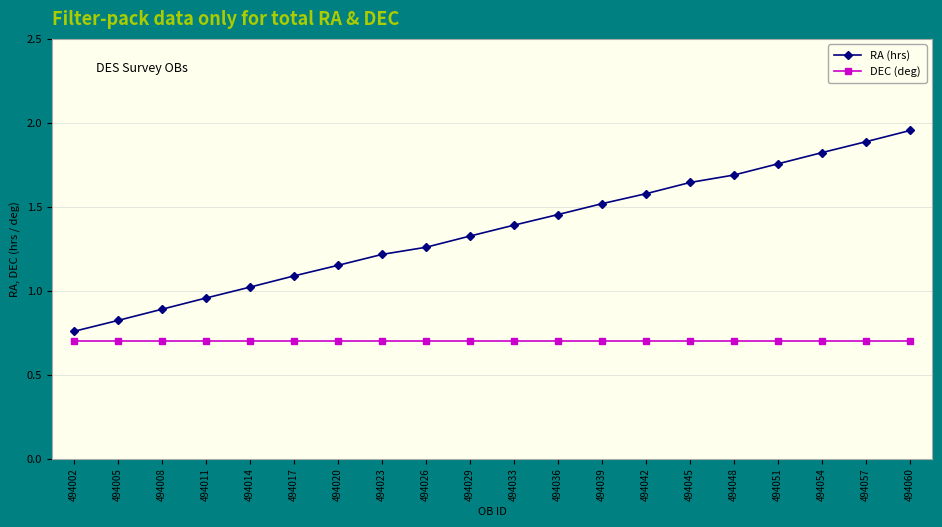

List the series in order of their overall mean, highest first.

RA (hrs), DEC (deg)